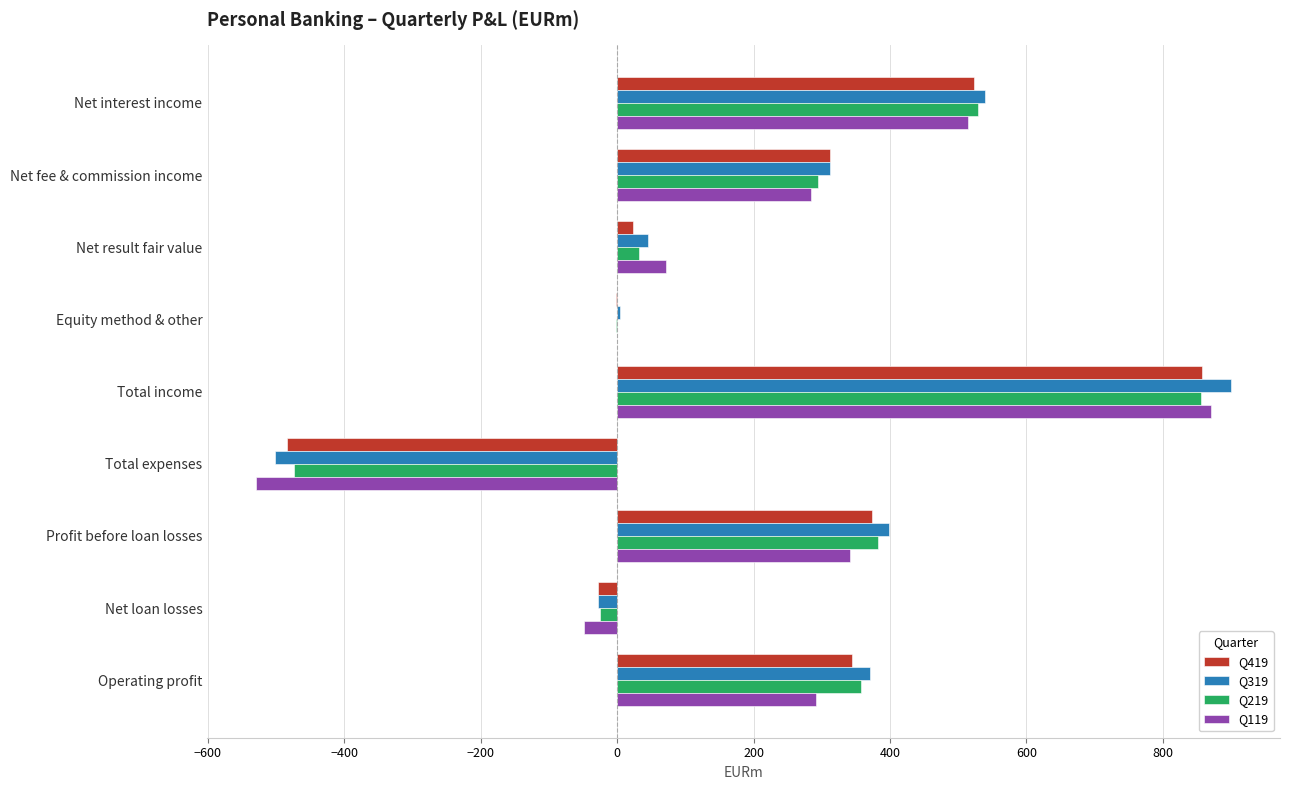

How many categories are shown in the chart?

9